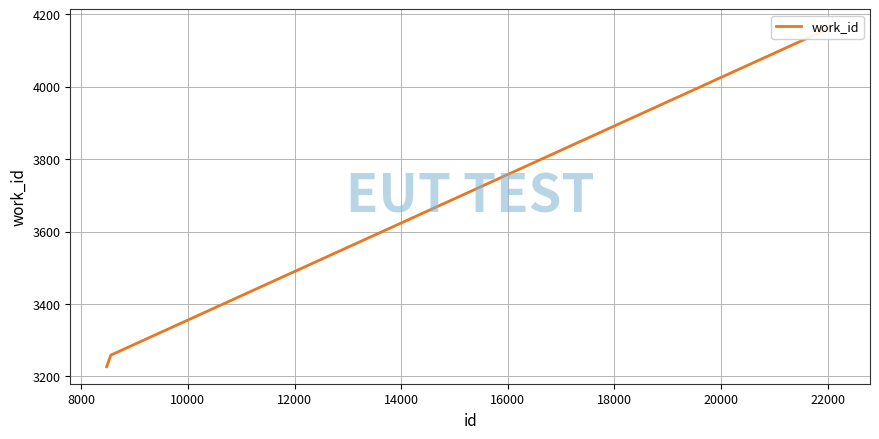

Reading right to left, what are all the values shown in this chart?

4167	4167	4167	3259	3227